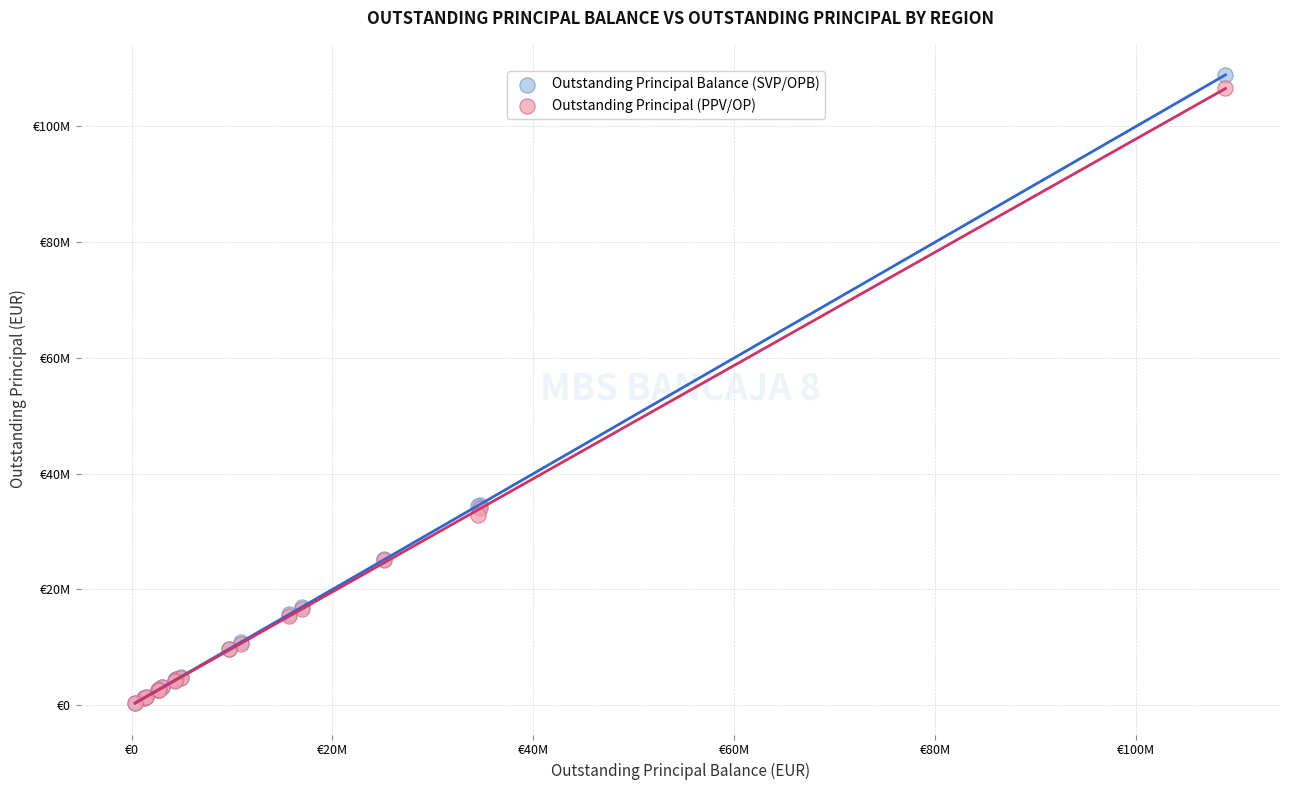

What are all the series names shown in the legend?

Outstanding Principal Balance (SVP/OPB), Outstanding Principal (PPV/OP)